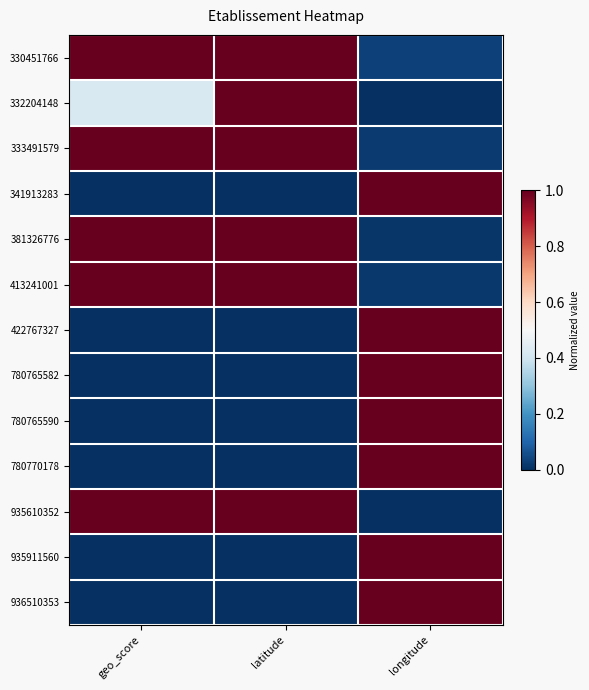

Between geo_score and longitude, which is larger?

geo_score